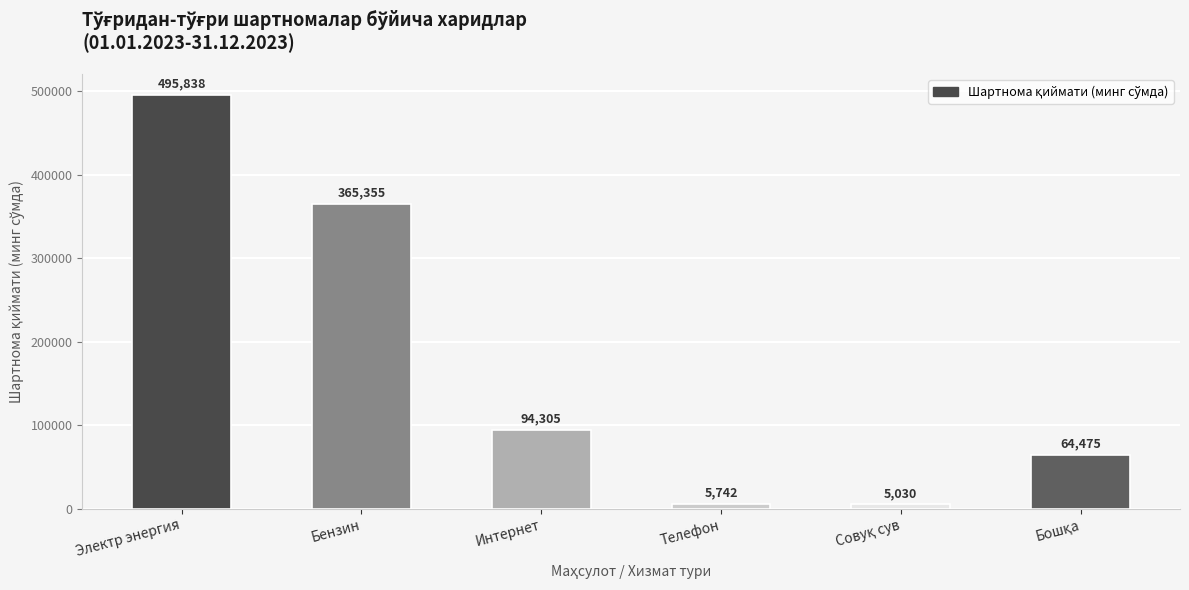

At which label is the value closest to 250433?

Бензин